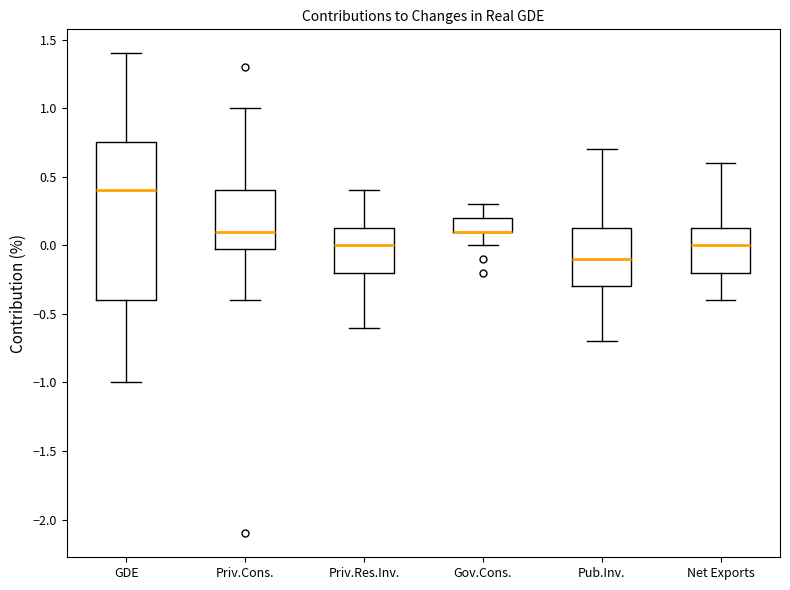

Where does the lower whisker of the box for Gov.Cons. end on the y-axis? The values are not printed on the chart, so give them approximately, as read against the axis.

0.00